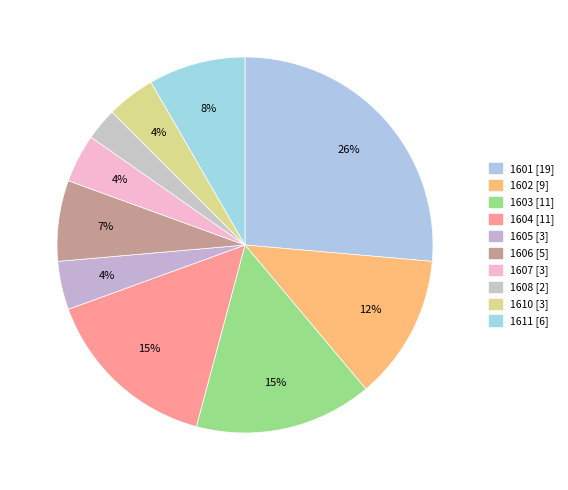

Rank the categories by value from lowest to highest.

1608, 1605, 1607, 1610, 1606, 1611, 1602, 1603, 1604, 1601